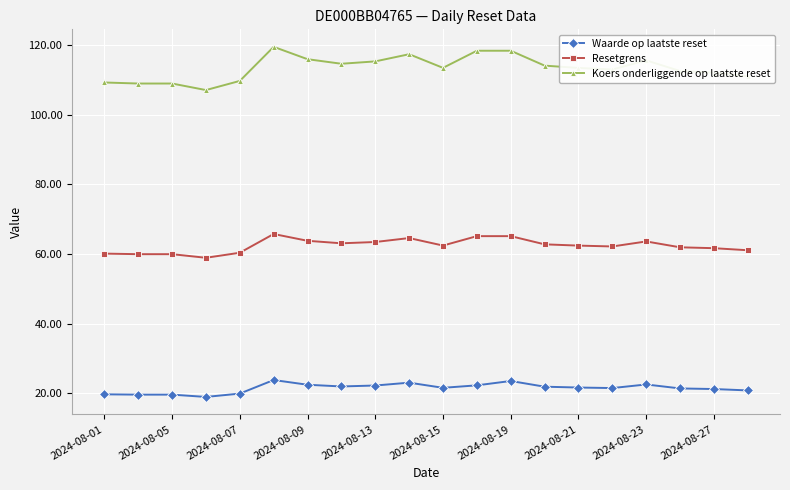

True or false: Koers onderliggende op laatste reset has more than 2 interior local peaks.

True